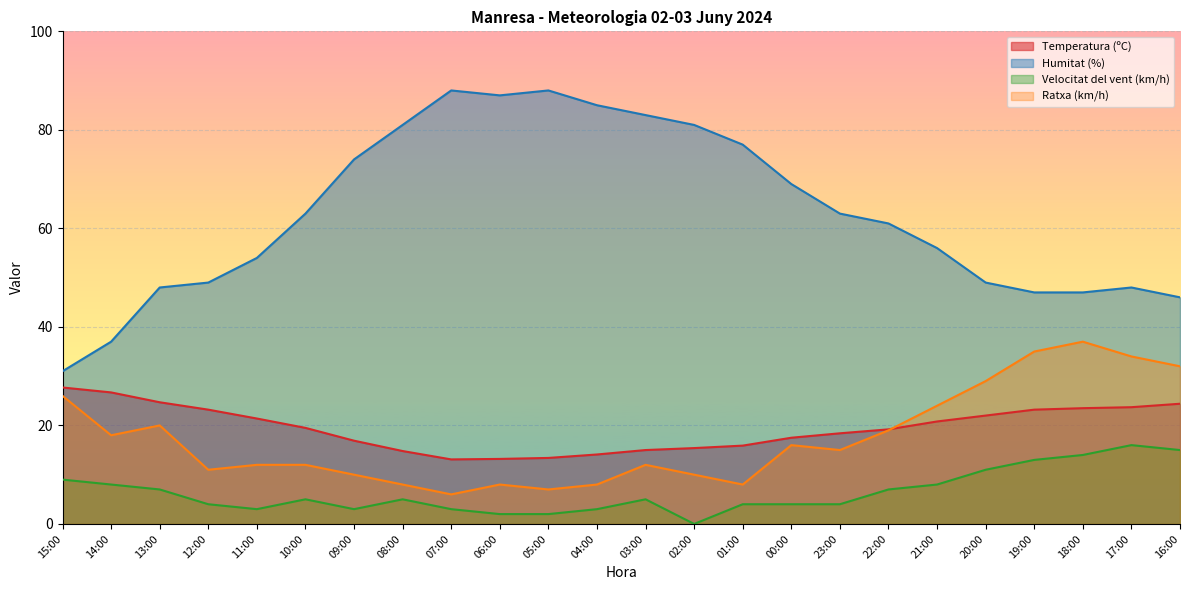

What is the minimum value for Temperatura (ºC)?

13.1